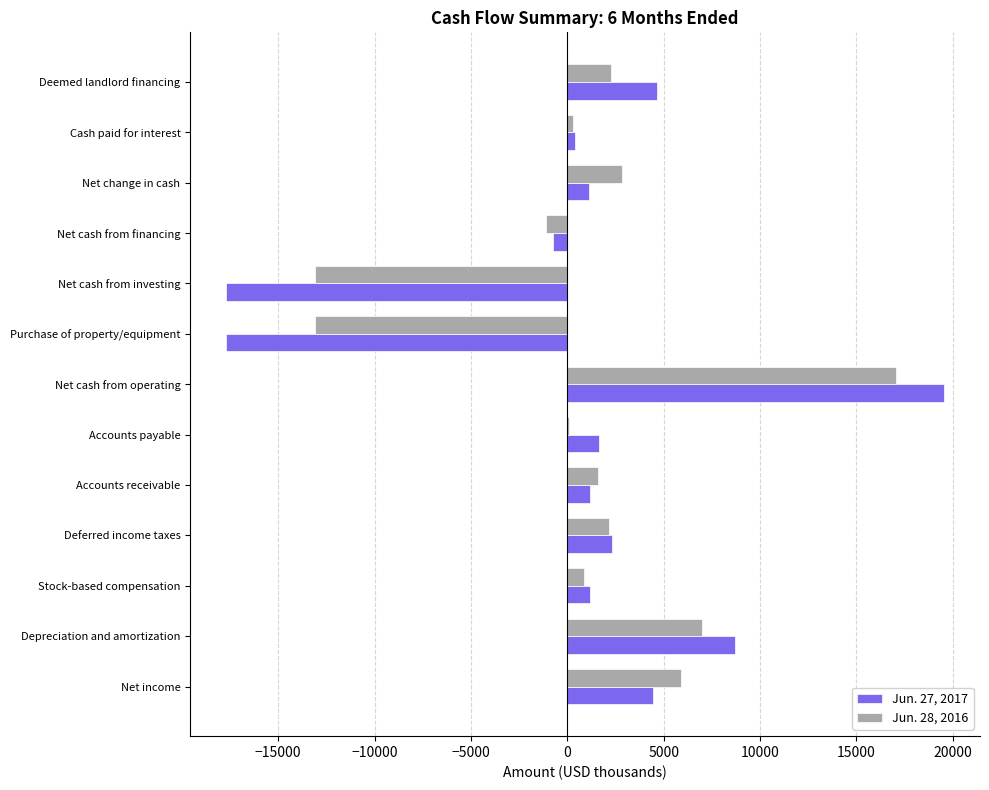

Is the value of Jun. 28, 2016 at Net cash from operating greater than the value of Jun. 27, 2017 at Net change in cash?

Yes